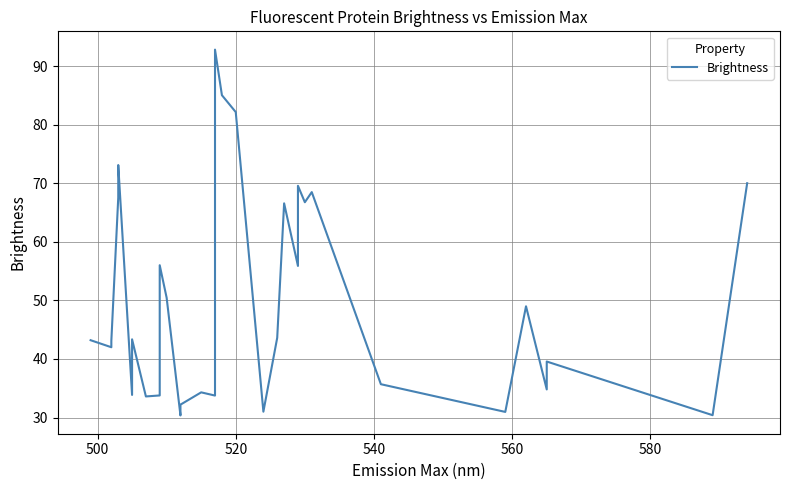

What is the difference between the maximum and minimum values?

62.4